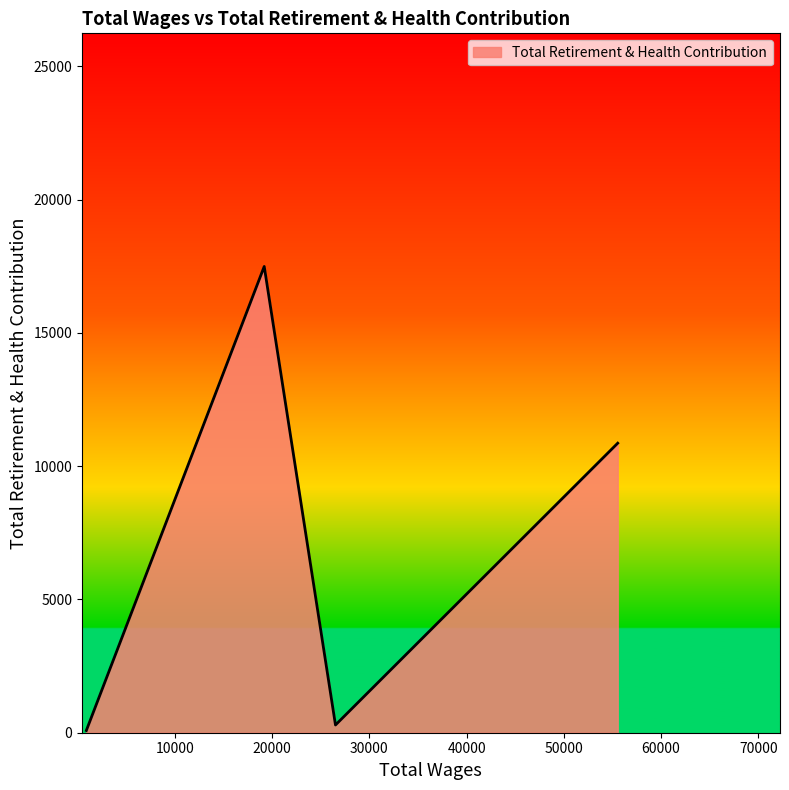

What is the sum of all values?

28723